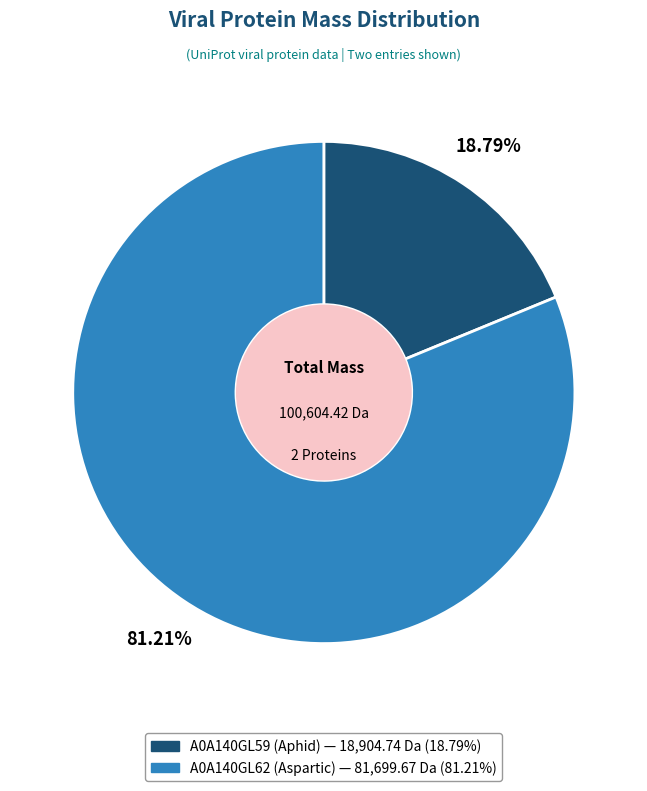

Between A0A140GL59 (Aphid) and A0A140GL62 (Aspartic), which is larger?

A0A140GL62 (Aspartic)